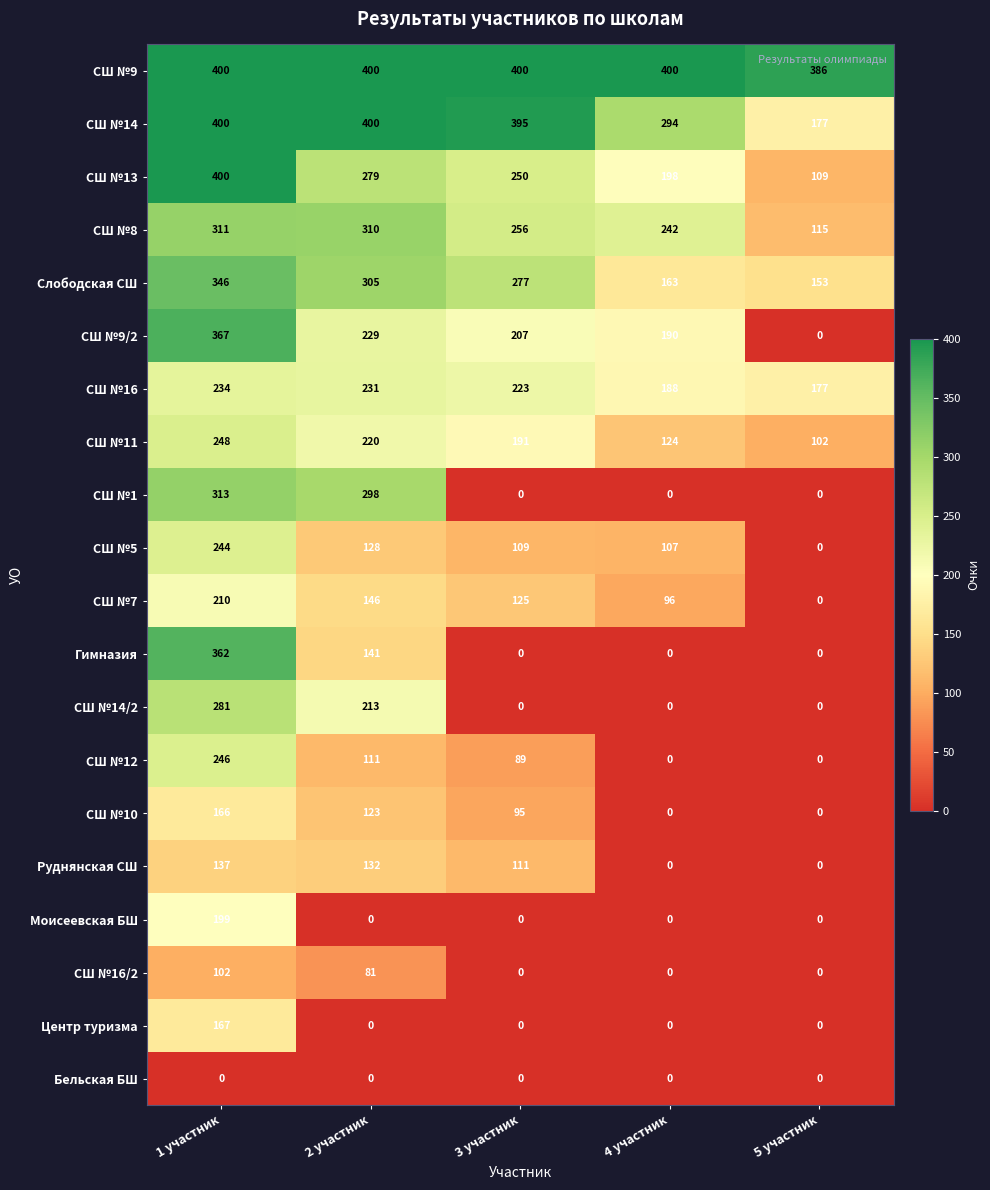

What is the difference between the СШ №9 values at 5 участник and 2 участник?

14